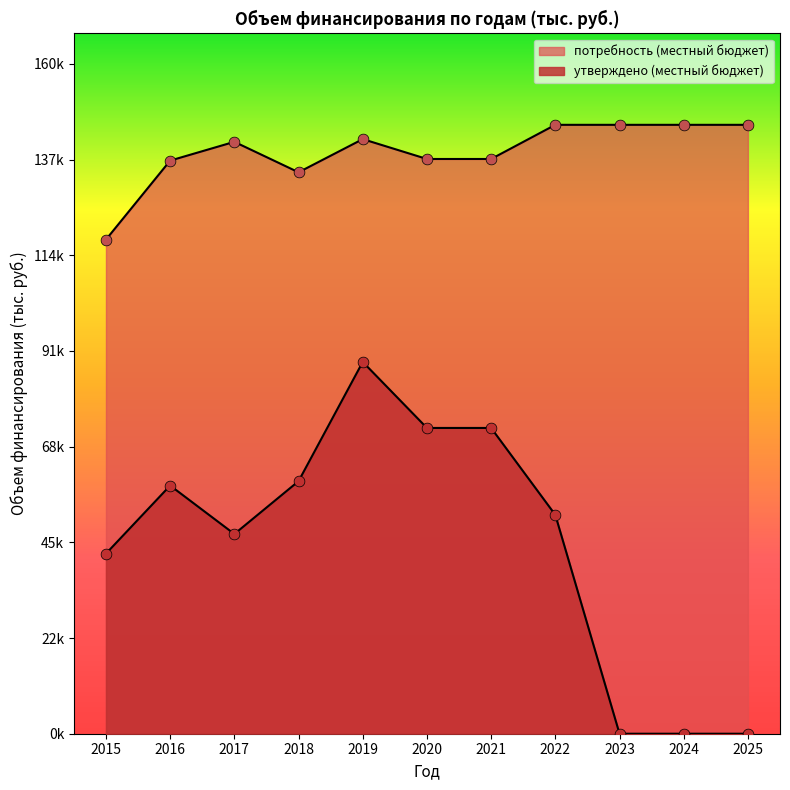

Is the value of потребность (местный бюджет) at 2016 greater than the value of утверждено (местный бюджет) at 2015?

Yes